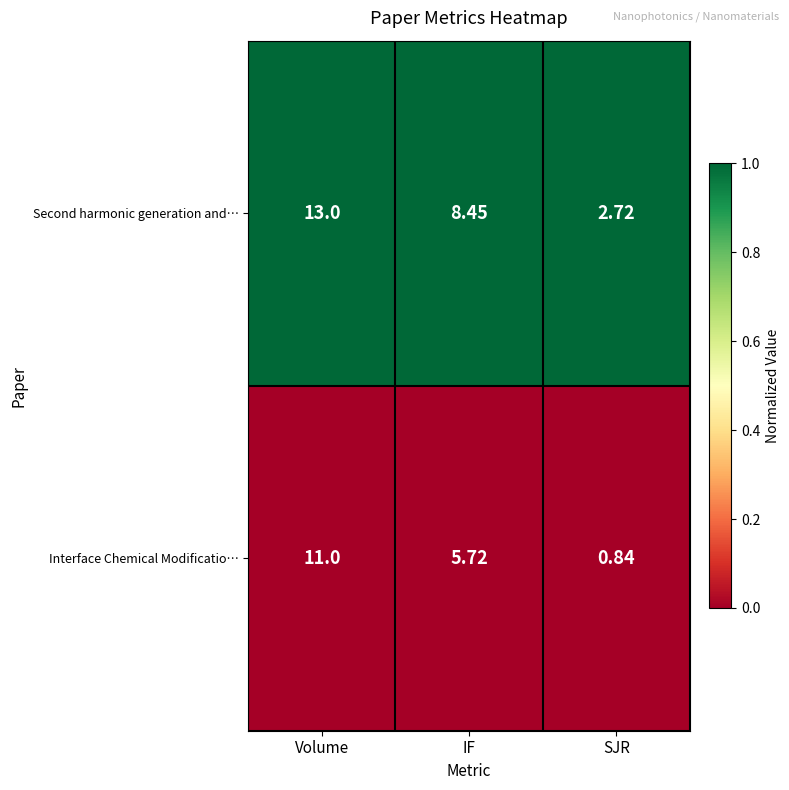

What is the difference between the highest and lowest values at Volume?

2.0